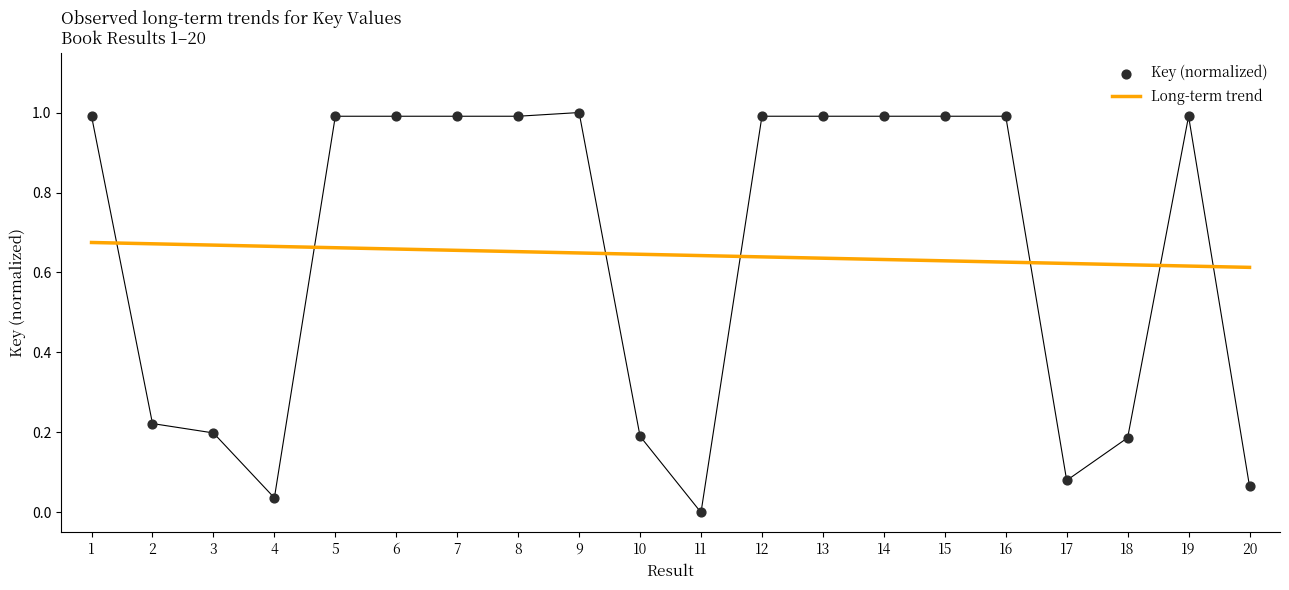

Which series contains the lowest Y value?

Key (normalized)